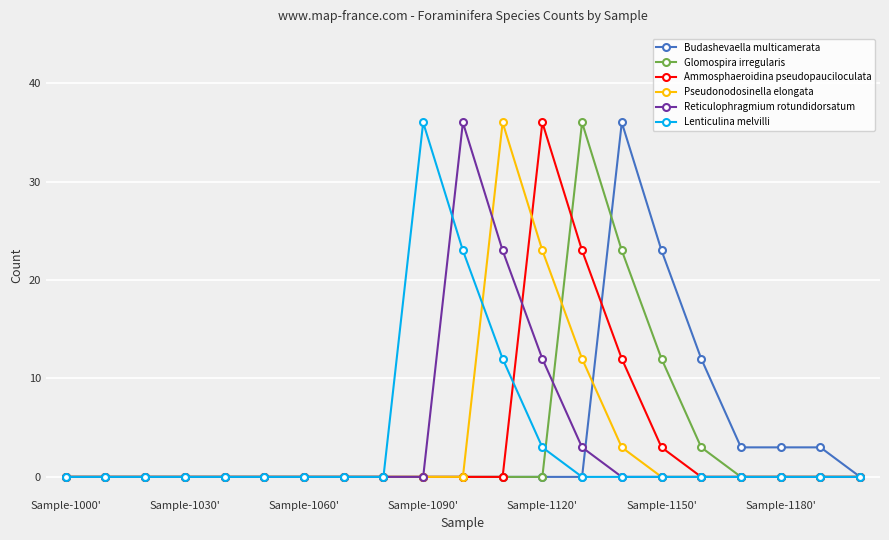

At how many categories does at least one series exceed 26?

6